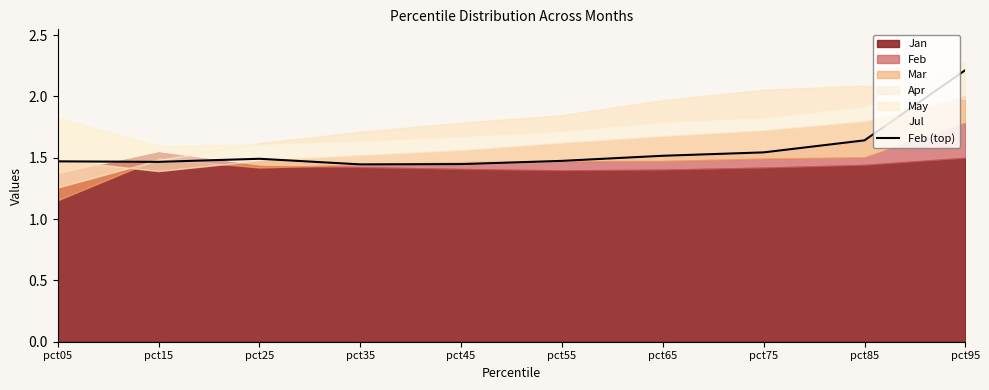

What is the difference between the maximum and second lowest values?

0.8